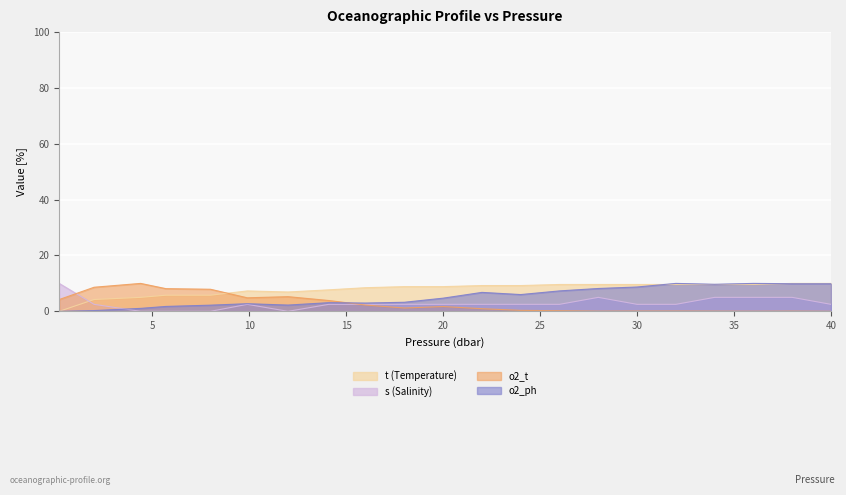

In t (Temperature), how many points are lower than both neighbors (excluding endpoints)?

1